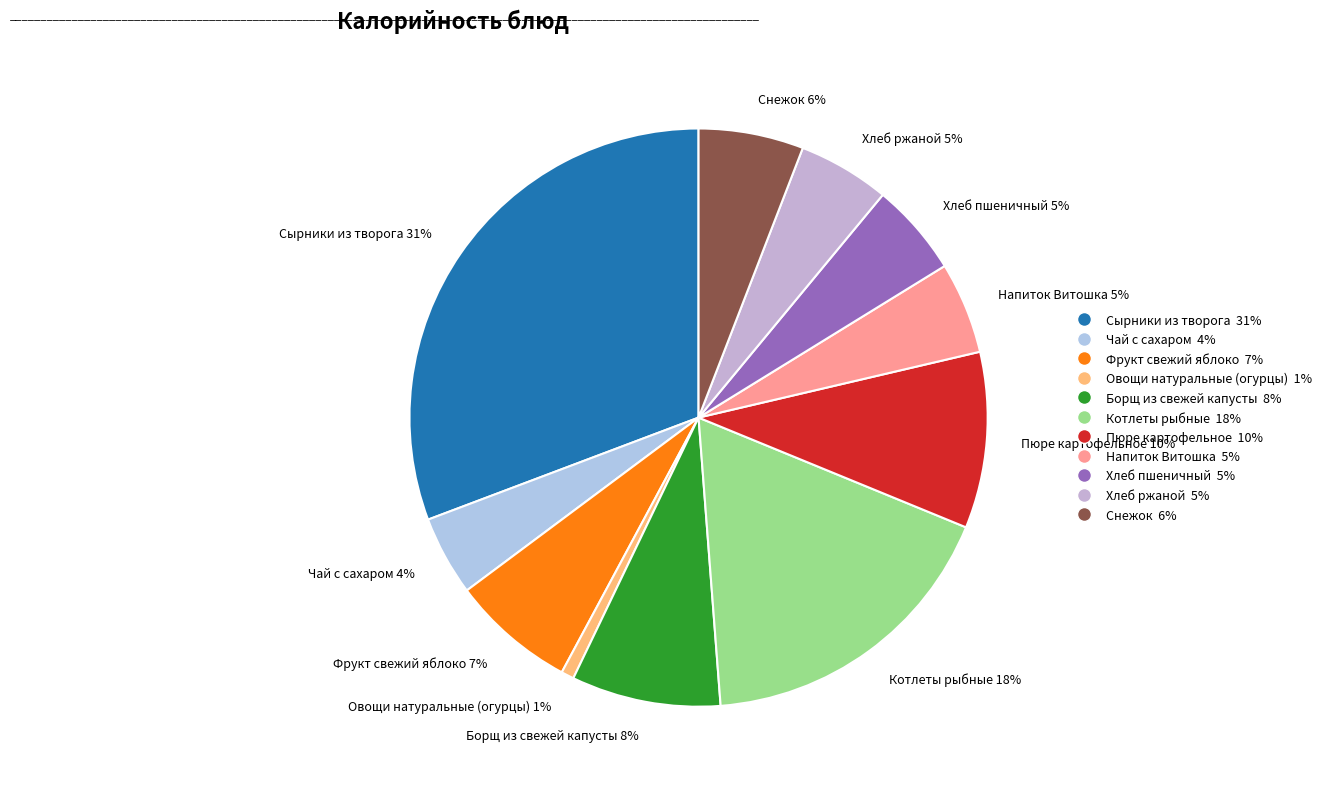

Approximately how many times larger is the value at Пюре картофельное 10% compared to Снежок 6%?

1.7